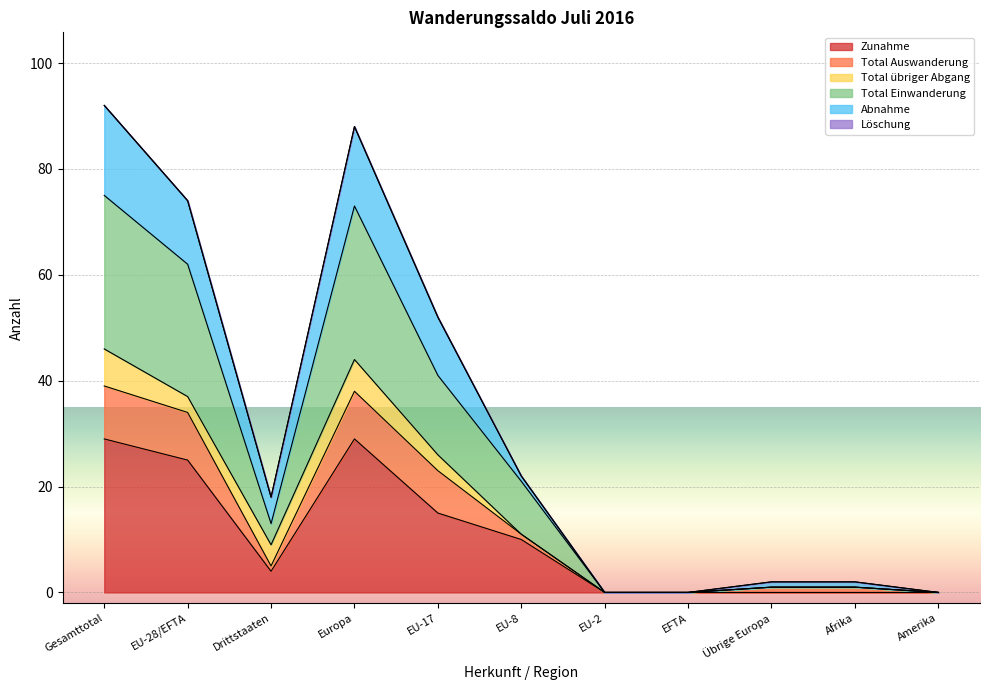

True or false: Abnahme has more than 2 points higher than both neighbors.

False